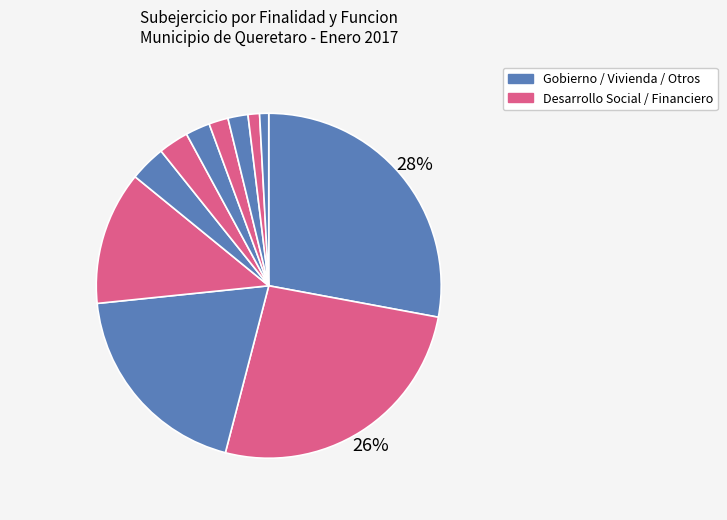

How many segments does this pie chart have?

11